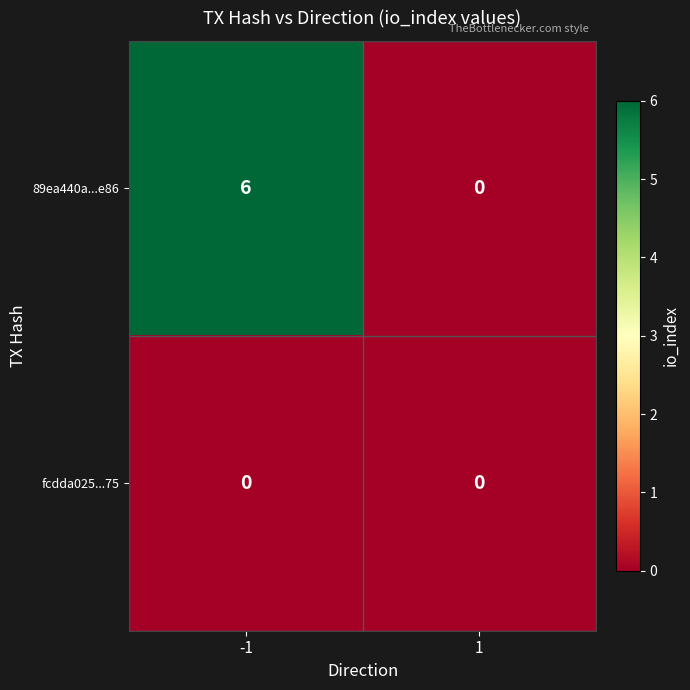

Reading right to left, what are all the values shown in this chart?

89ea440a...e86: 0	6
fcdda025...75: 0	0